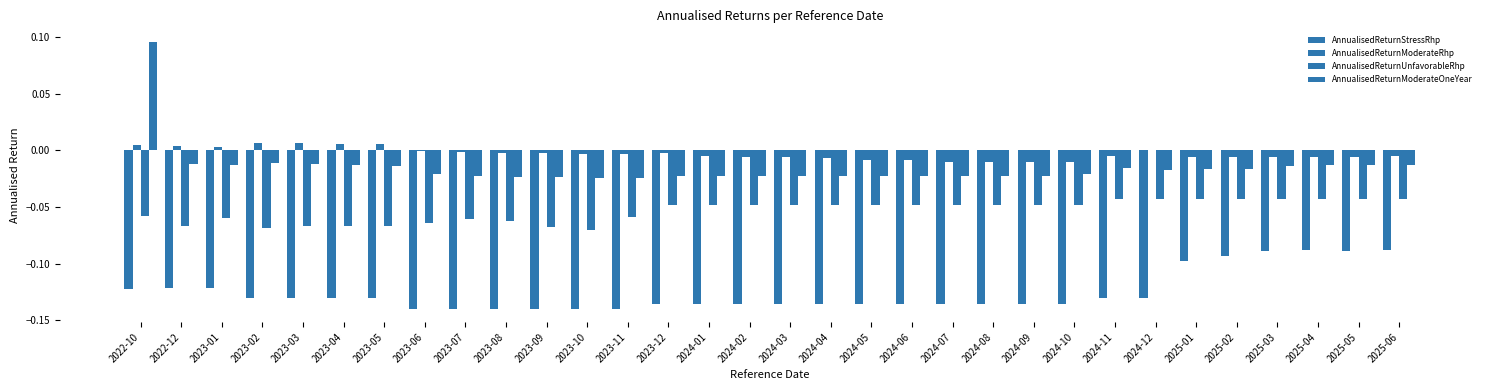

How many groups of bars are there?

32